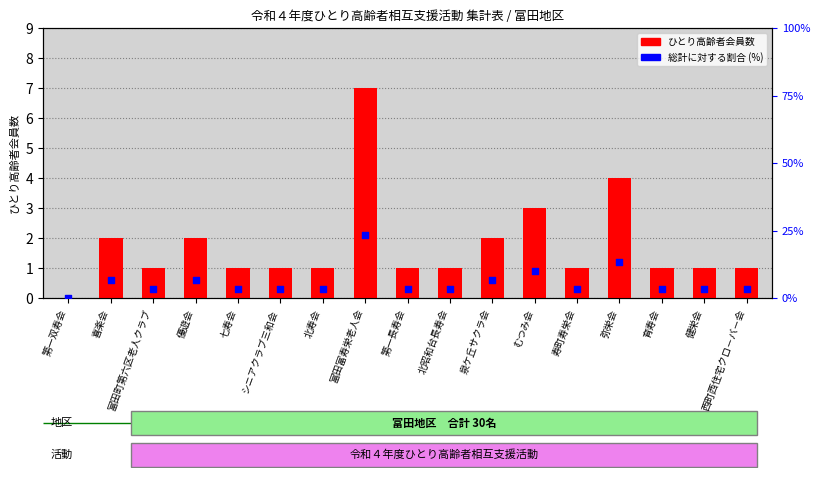

What is the total value across all series at 育寿会?

4.3